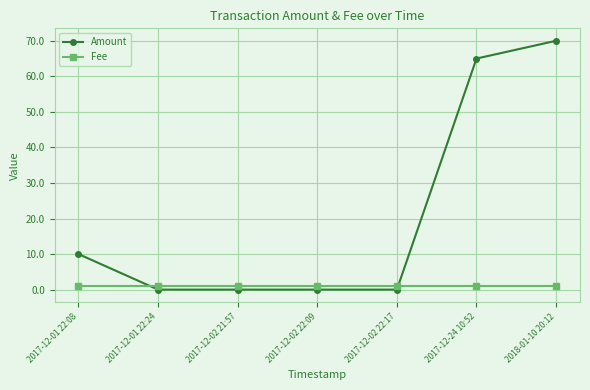

How many intersections are there between Amount and Fee?

2